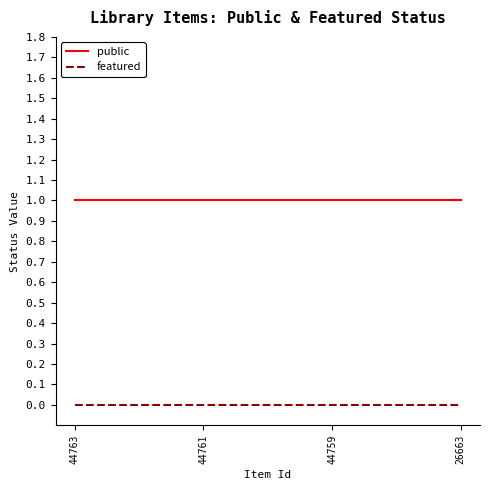

True or false: featured and public intersect in this chart.

False